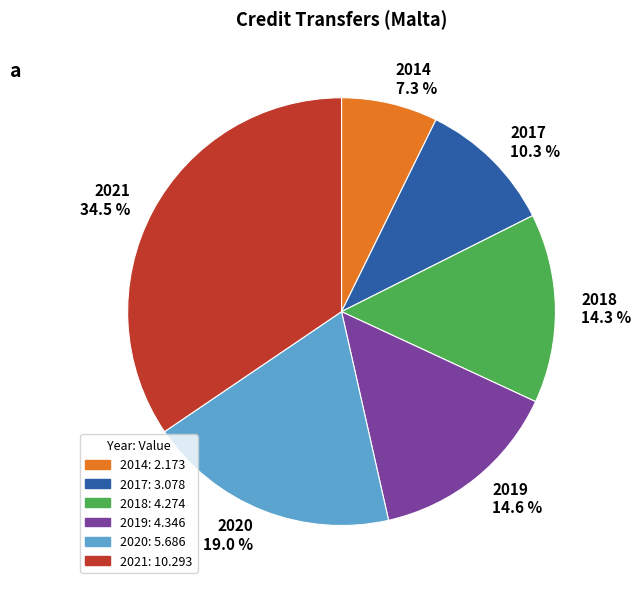

To the nearest percent, what is the average slice percentage?

17%